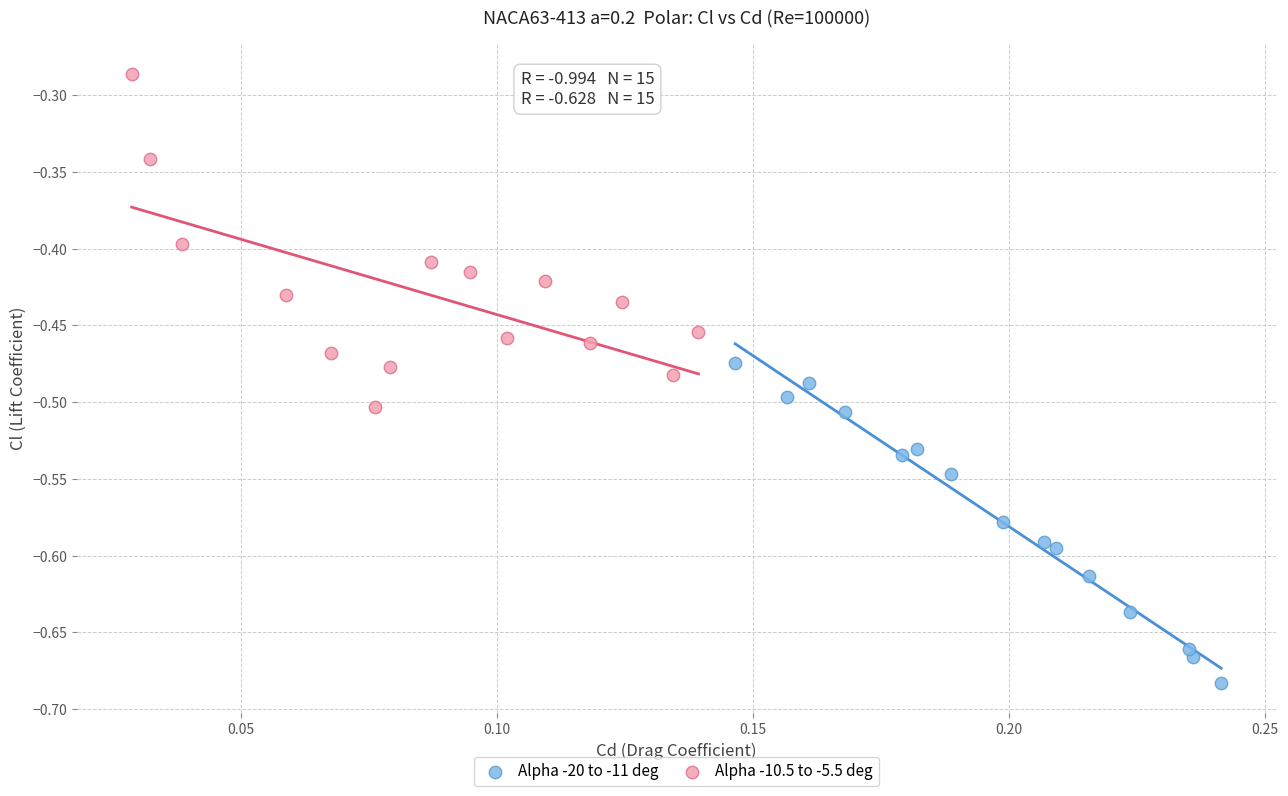

What are all the series names shown in the legend?

Alpha -20 to -11 deg, Alpha -10.5 to -5.5 deg